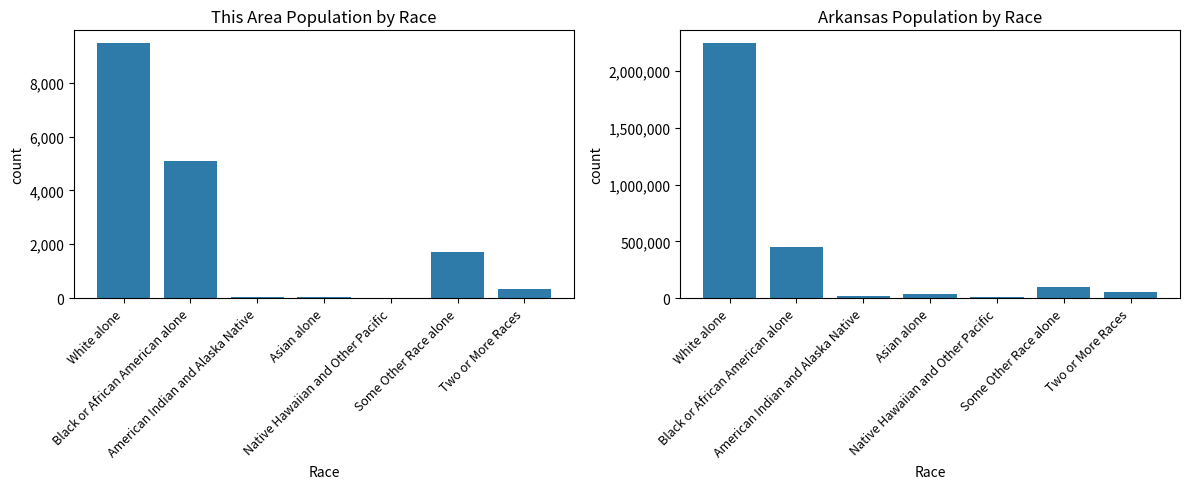

Rank the series by their maximum value, from lowest to highest.

This Area, Arkansas